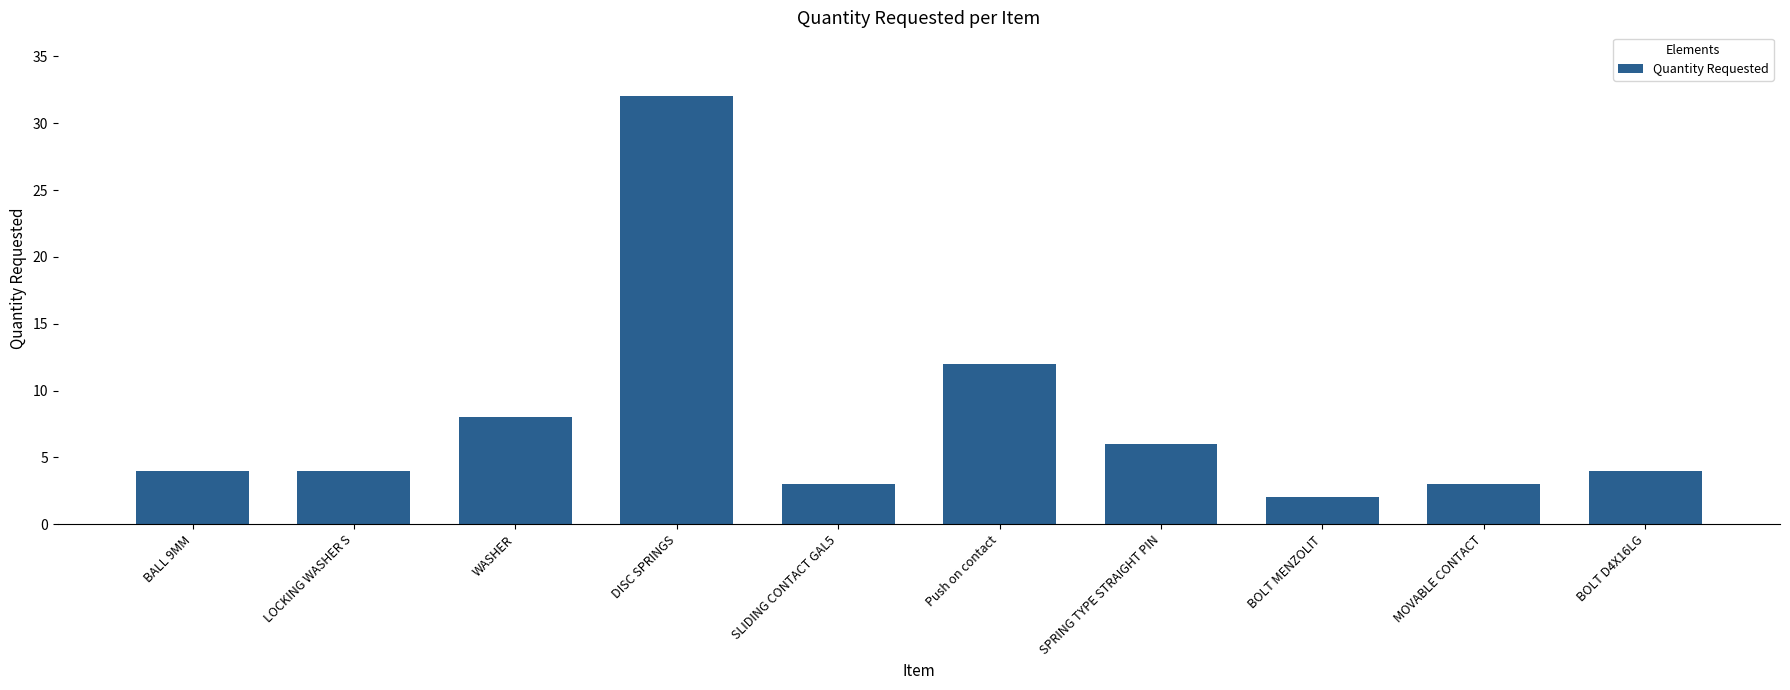

What is the sum of all values?

78